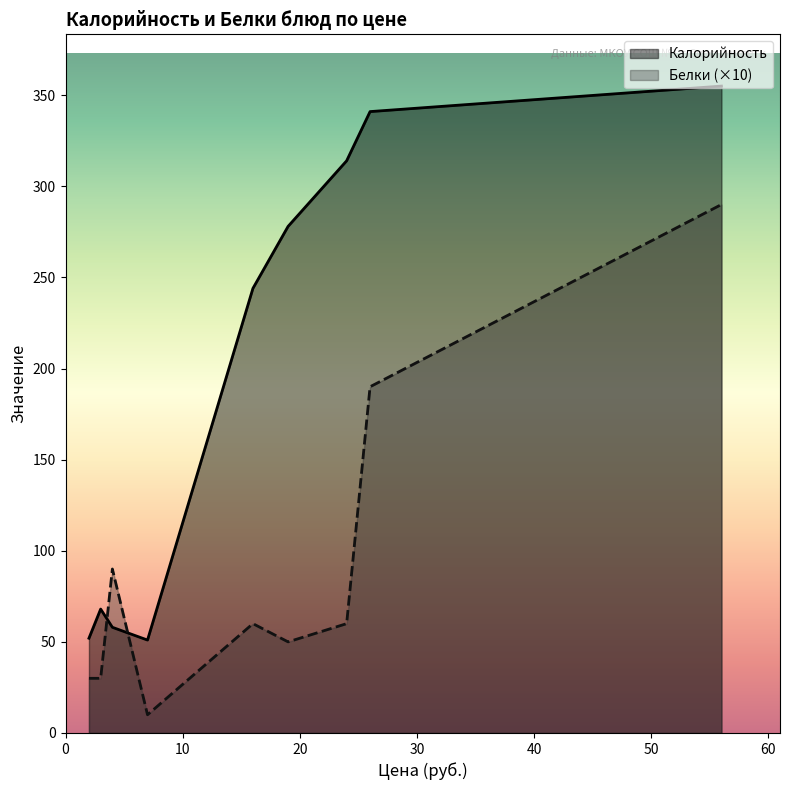

What is the difference between the maximum and minimum values in the Калорийность series?

304